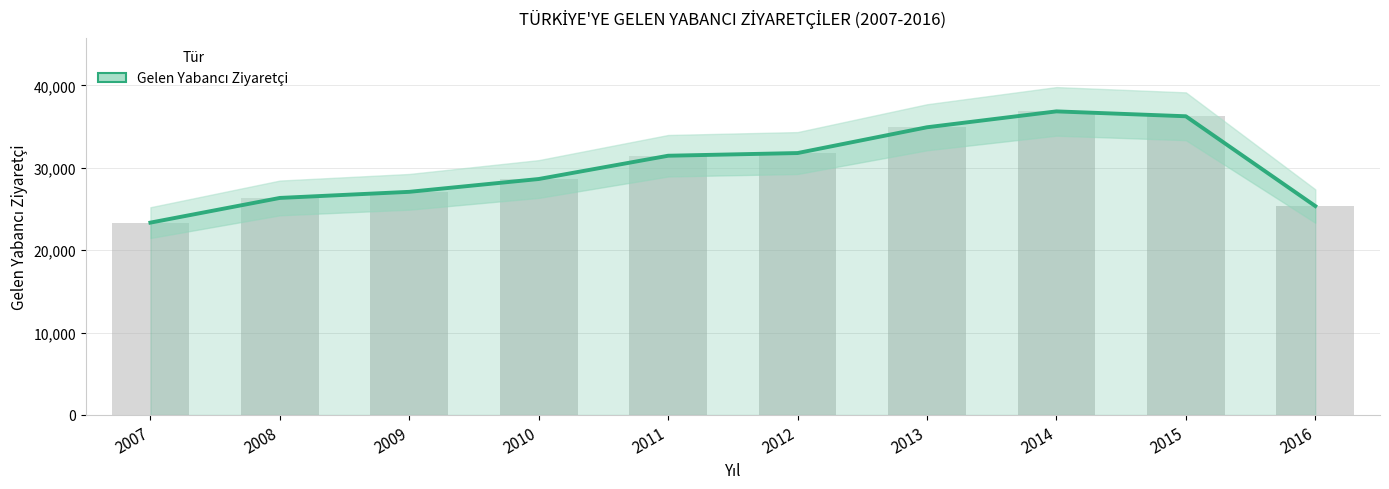

What is the sum of all values?

301970657